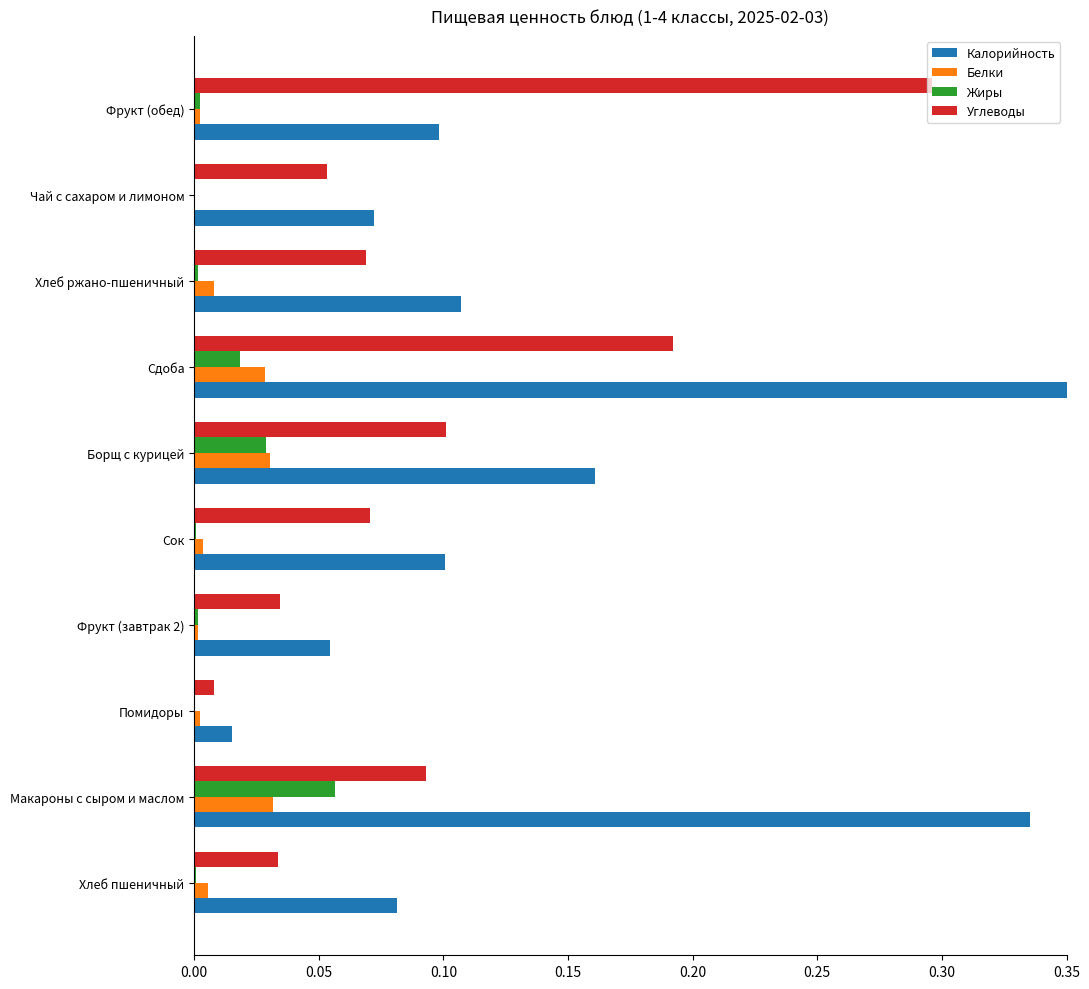

How many categories are shown in the chart?

10